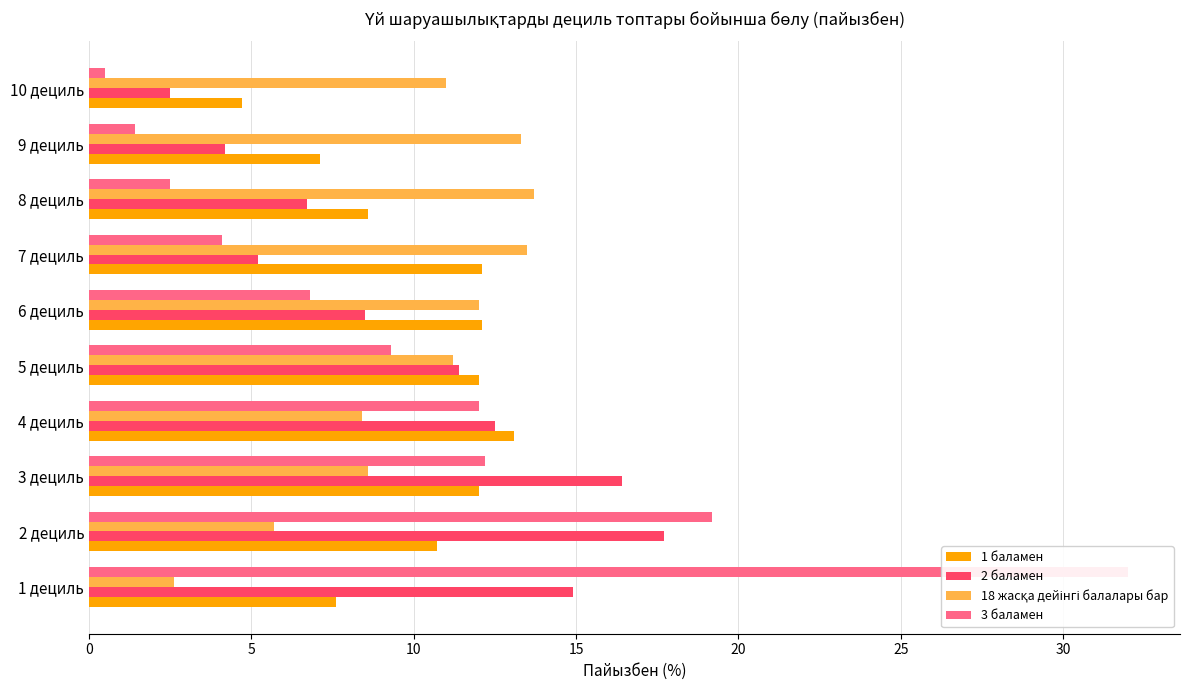

What is the difference between the maximum and minimum values in the 18 жасқа дейінгі балалары бар series?

11.1